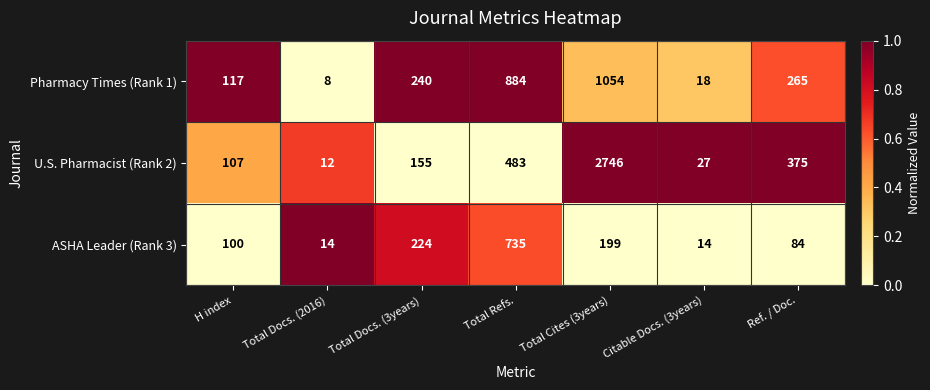

Which series has the widest spread of values?

U.S. Pharmacist (Rank 2)